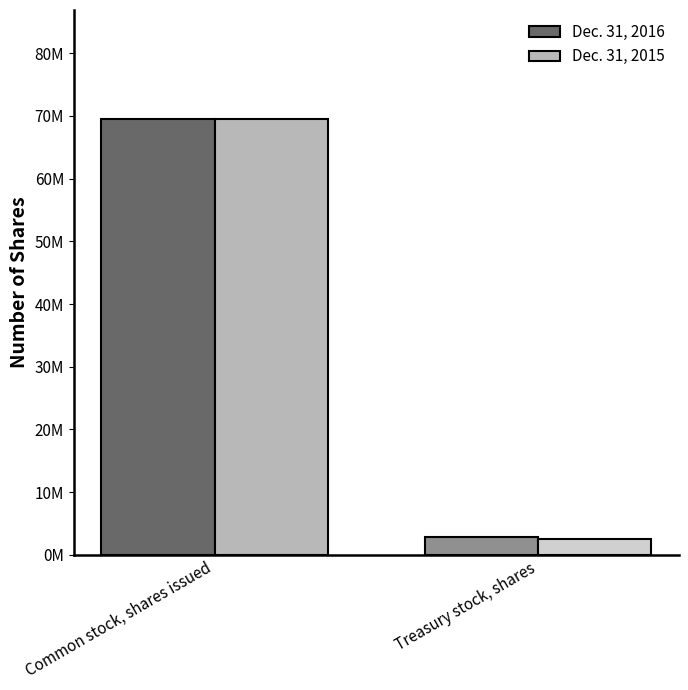

What is the spread (max minus min) of values at Treasury stock, shares?

383421